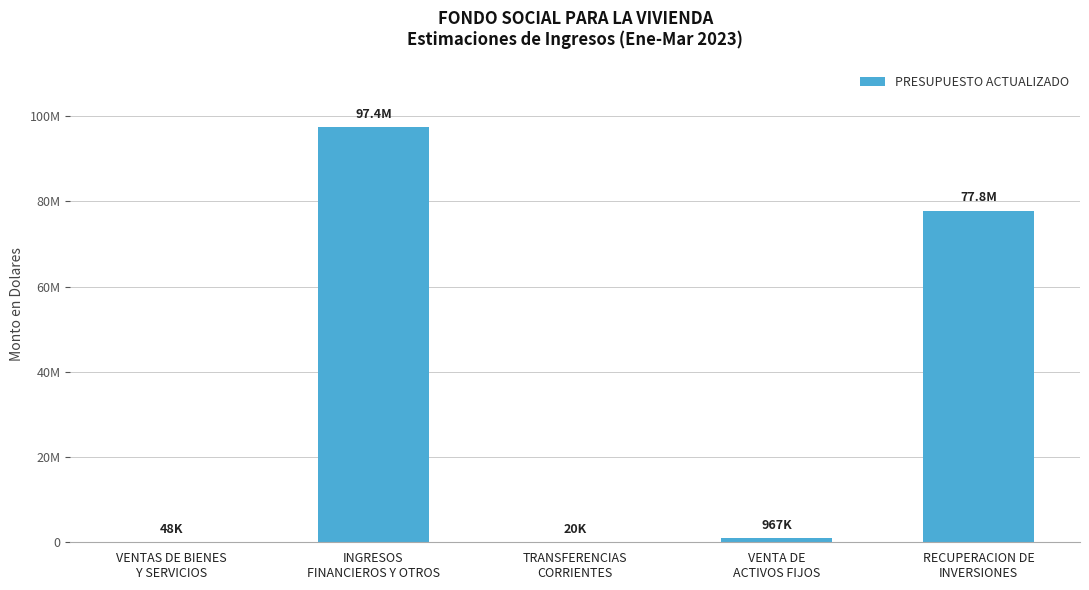

List the labels in order of value, smallest first.

TRANSFERENCIAS
CORRIENTES, VENTAS DE BIENES
Y SERVICIOS, VENTA DE
ACTIVOS FIJOS, RECUPERACION DE
INVERSIONES, INGRESOS
FINANCIEROS Y OTROS